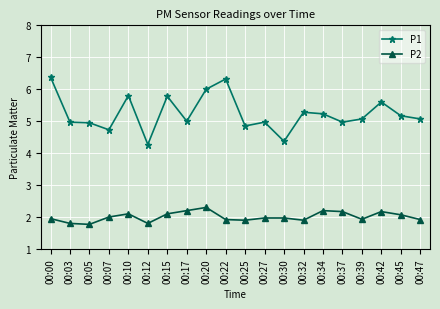

True or false: P1 and P2 cross at least once.

False